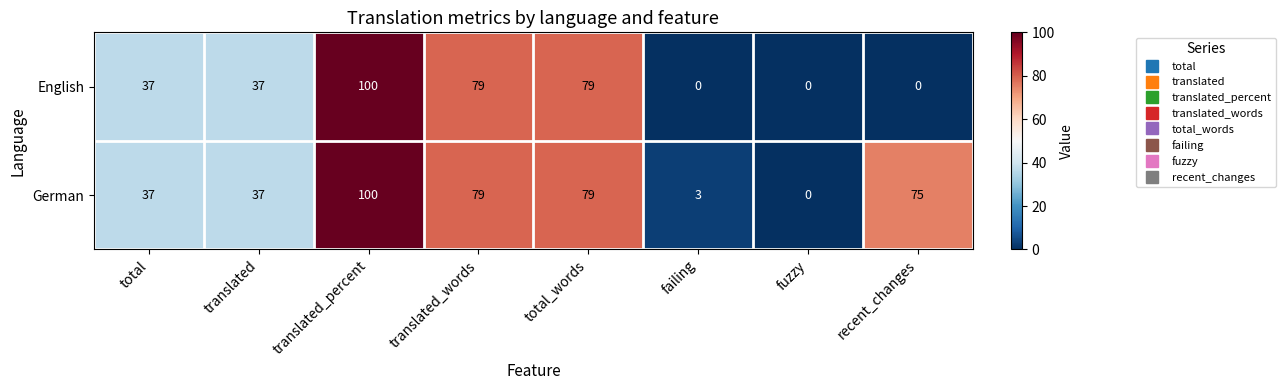

How many values in the German series are below 75?

4